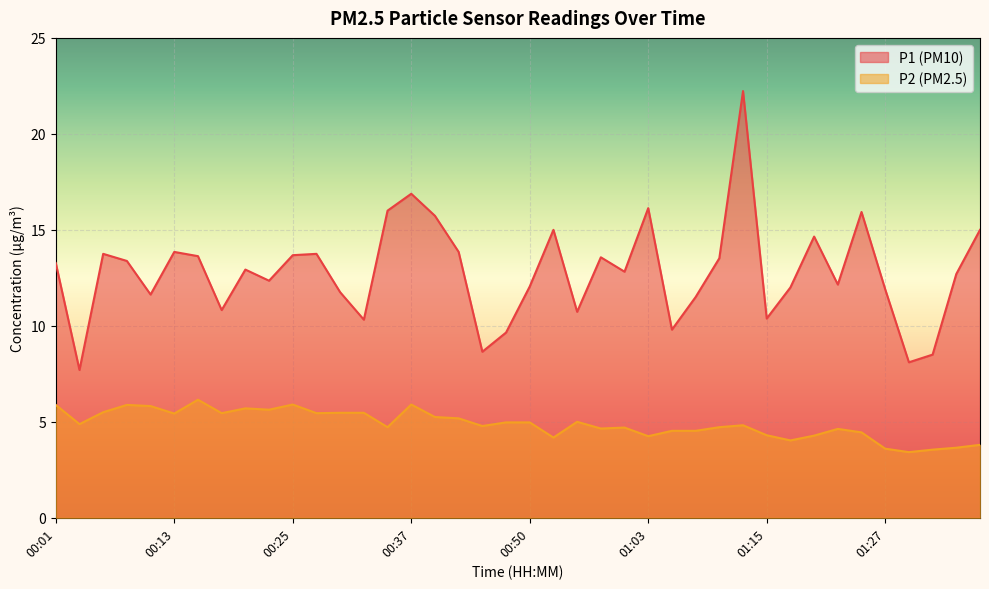

Which series has the largest total across all categories?

P1 (PM10)